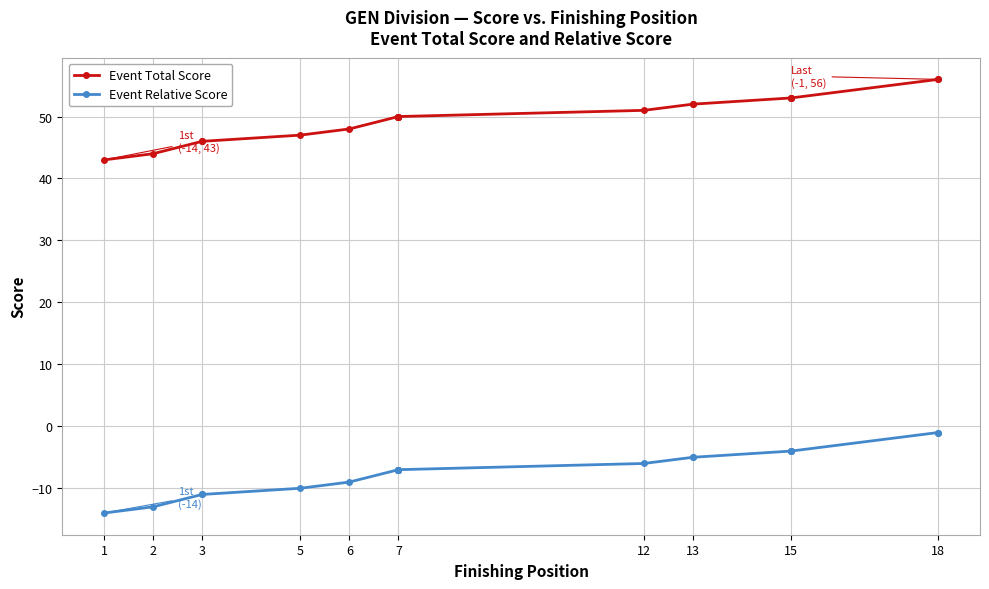

List the series in order of their peak value, highest first.

Event Total Score, Event Relative Score